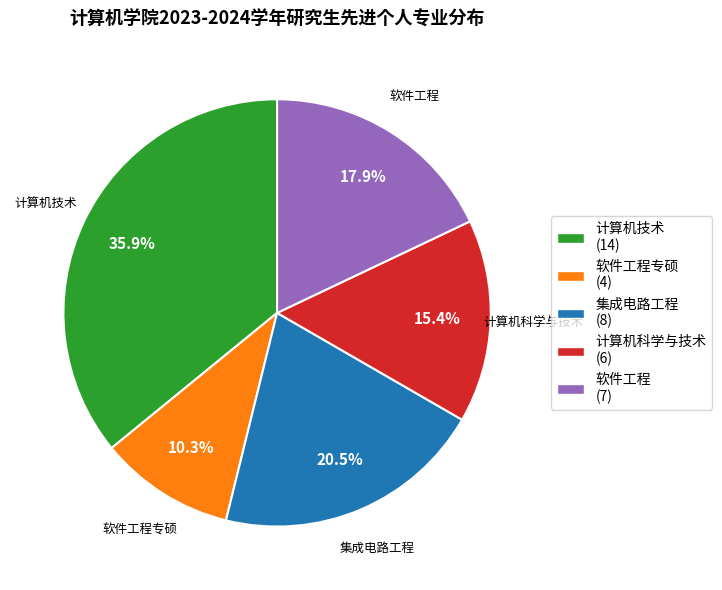

Which category has the biggest portion of the pie?

计算机技术